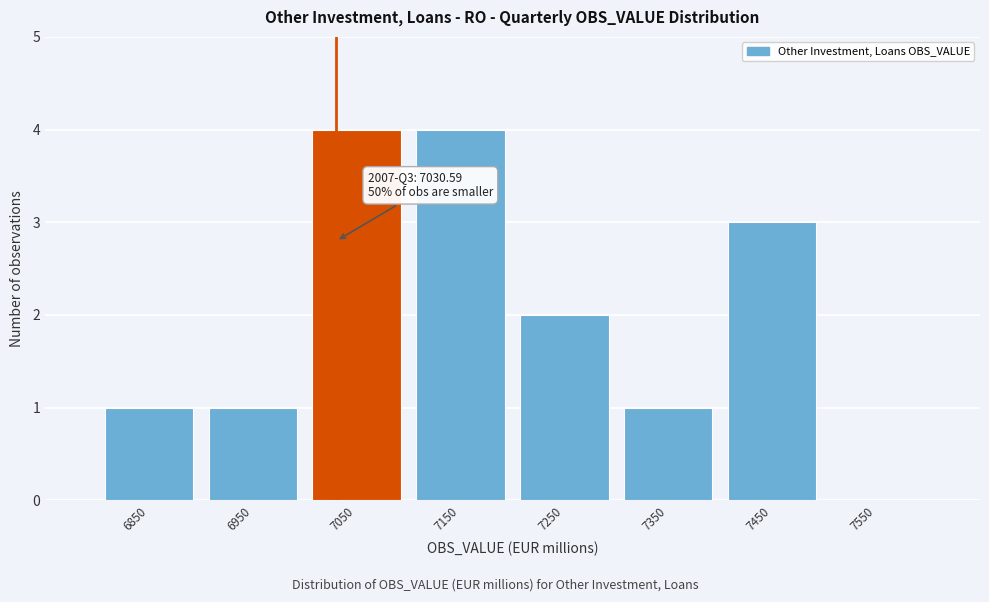

Is it true that the value at 7150 is 3?

False